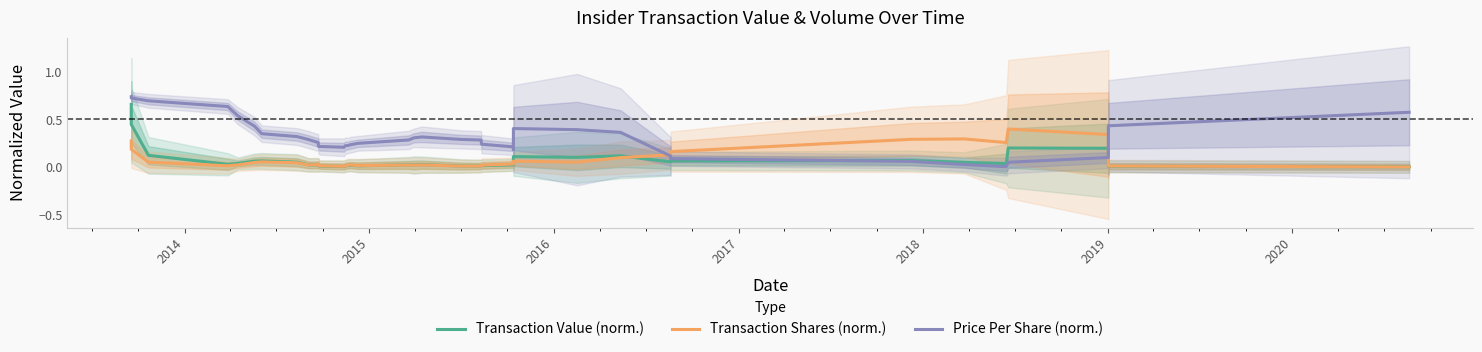

Which series ends up on top after the final intersection of Price Per Share (norm.) and Transaction Value (norm.)?

Price Per Share (norm.)